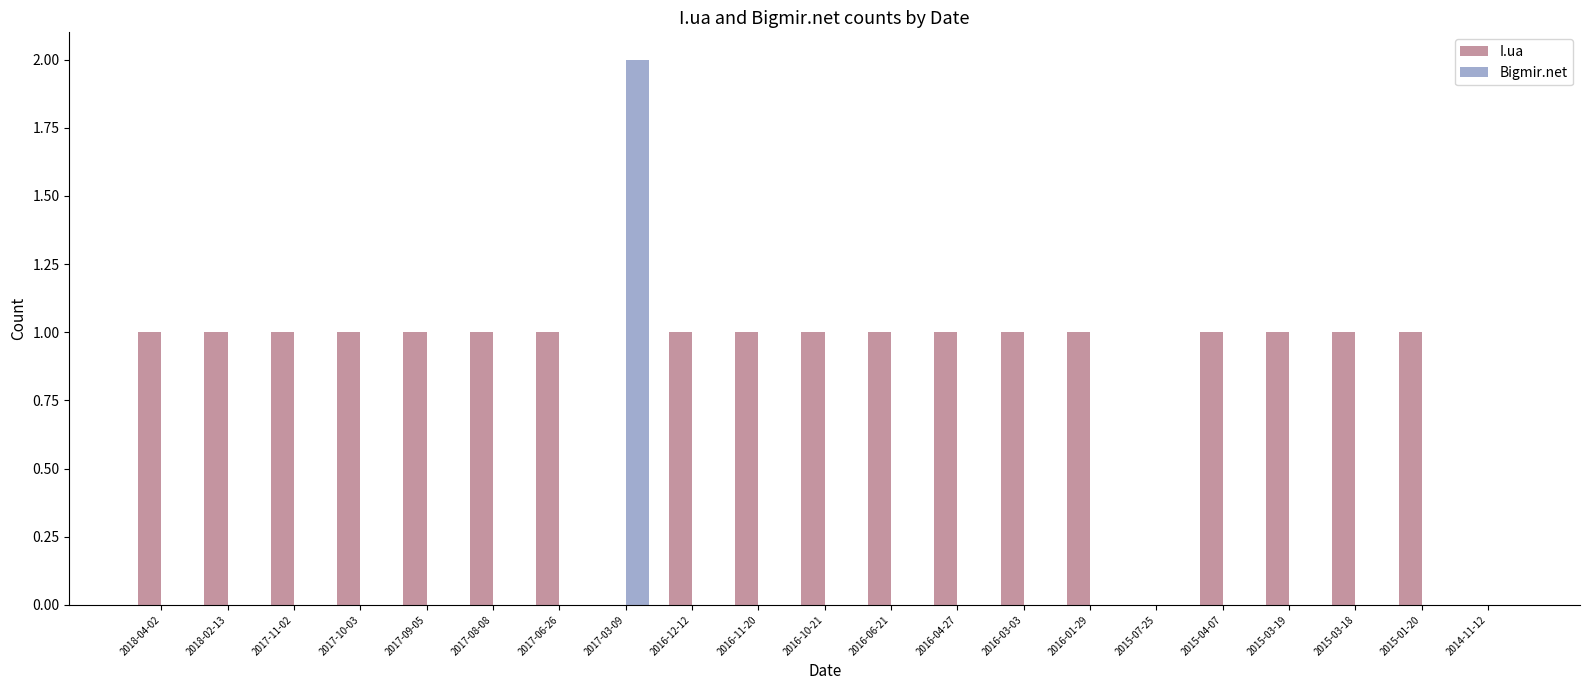

How many data points does each series have?

21